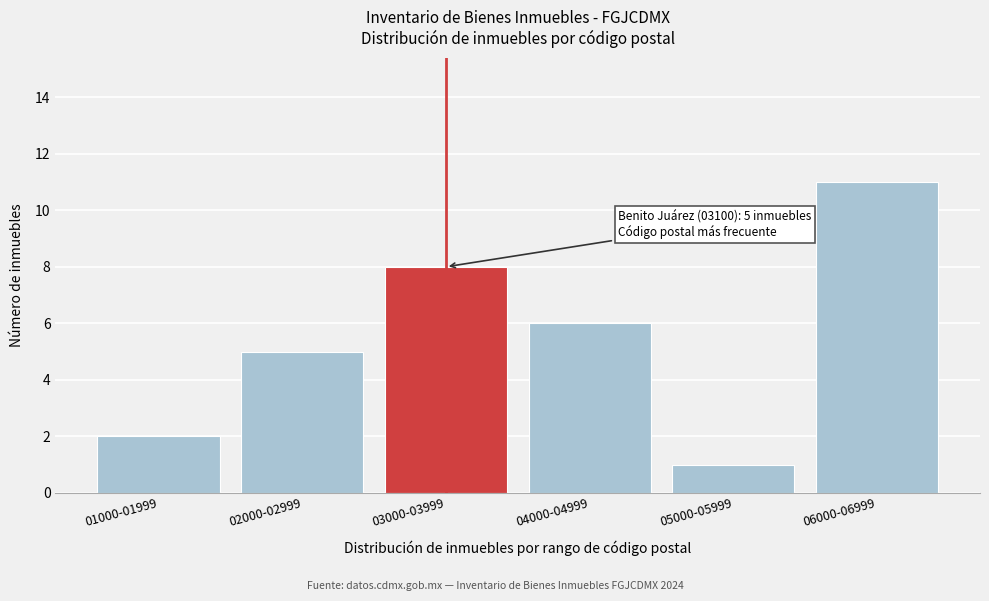

Reading left to right, what are all the values shown in this chart?

01000-01999=2	02000-02999=5	03000-03999=8	04000-04999=6	05000-05999=1	06000-06999=11